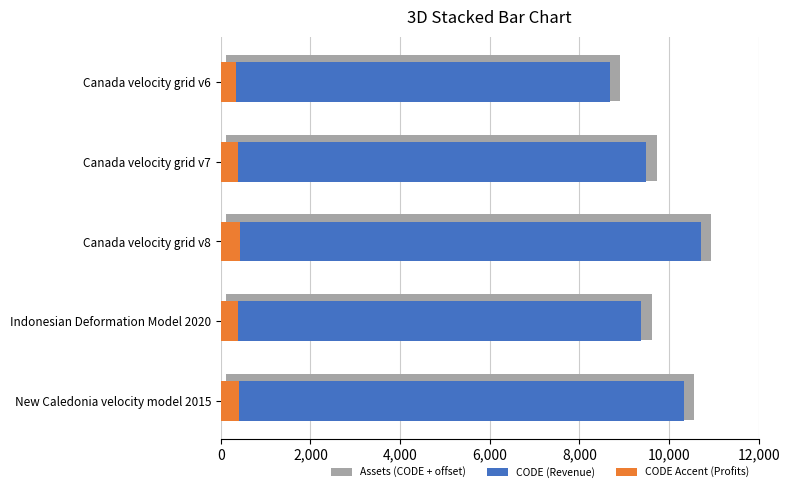

Reading left to right, transcribe all the data shown in this chart.

Assets (CODE + offset): 8796.0	9603.0	10827.0	9495.0	10443.0
CODE (Revenue): 8676.0	9483.0	10707.0	9375.0	10323.0
CODE Accent (Profits): 347.0	379.3	428.3	375.0	412.9